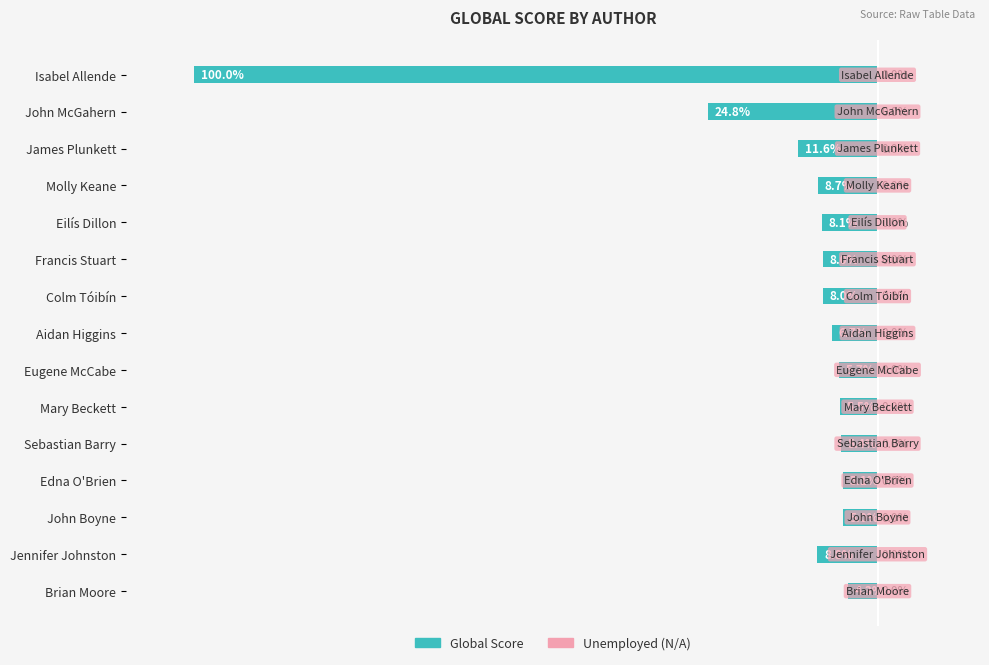

How many bars are there in total?

30